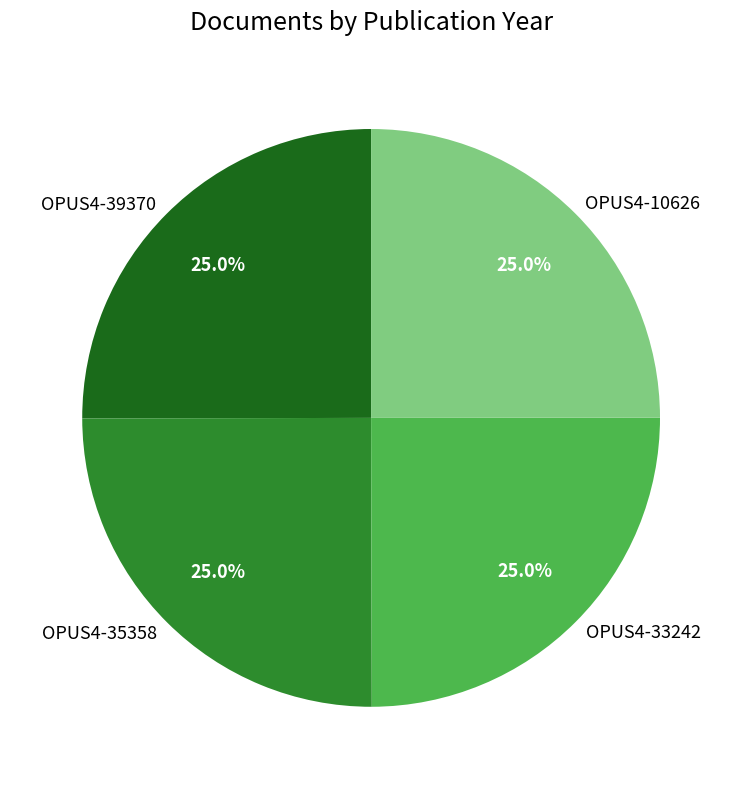

Is it true that OPUS4-39370 is 35% of the pie?

False